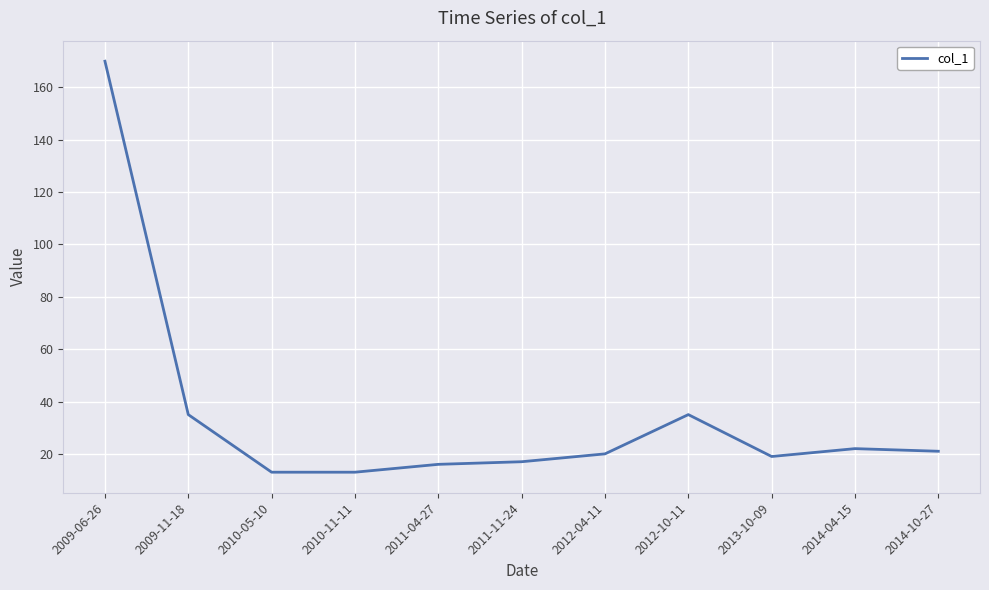

The value at 2012-04-11 is 5. True or false?

False